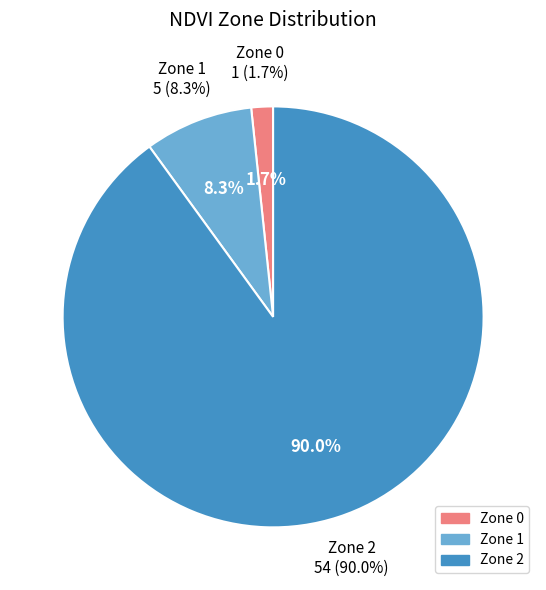

Which slice represents more than half of the pie?

Zone 2